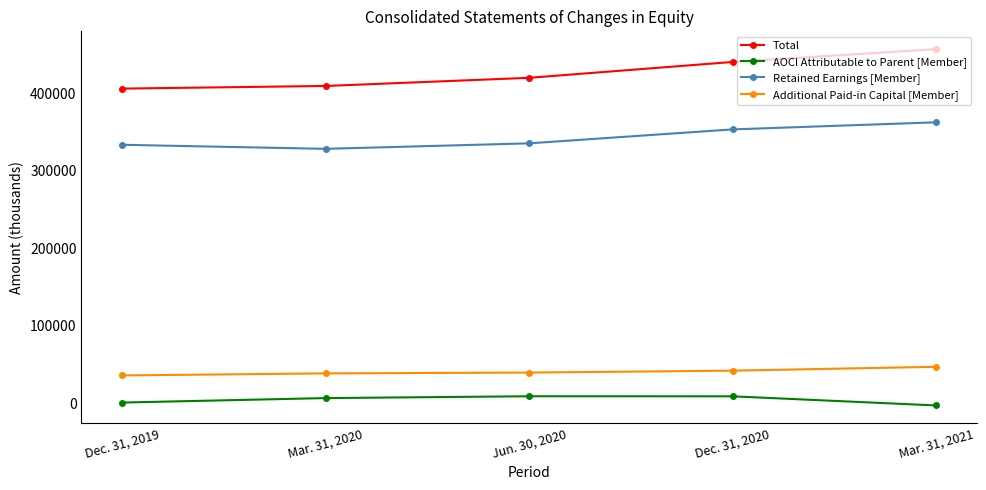

At Dec. 31, 2019, list the series in order from smallest to largest.

AOCI Attributable to Parent [Member], Additional Paid-in Capital [Member], Retained Earnings [Member], Total